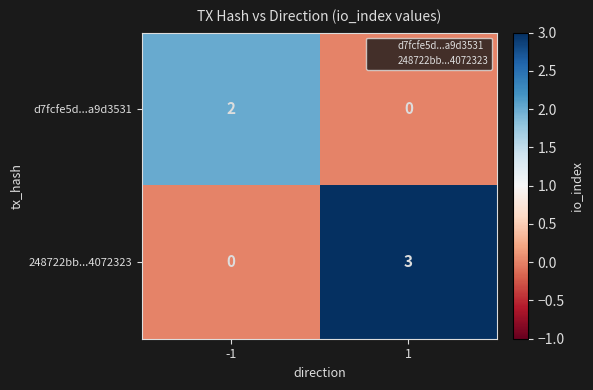

What is the difference between the 248722bb...4072323 values at -1 and 1?

3